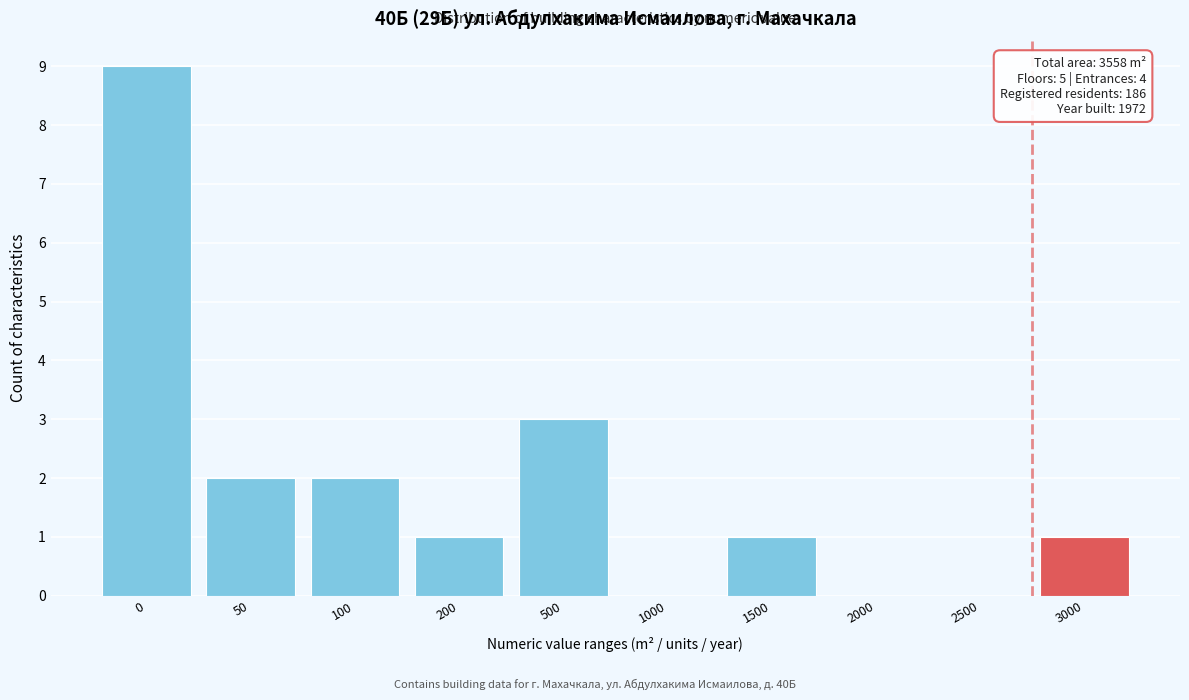

Reading left to right, extract all data points from this chart.

0=9	50=2	100=2	200=1	500=3	1000=0	1500=1	2000=0	2500=0	3000=1